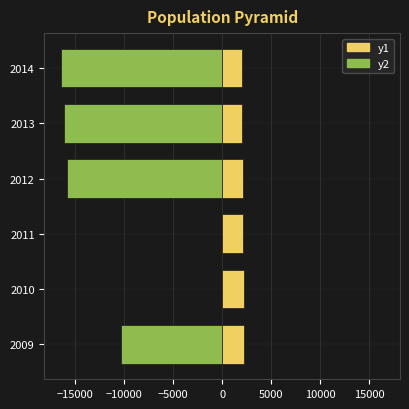

Reading left to right, list all the values displayed in this chart.

y2: -10304	-62	-10	-15855	-16161	-16478
y1: 2262	2269	2136	2150	2023	1975